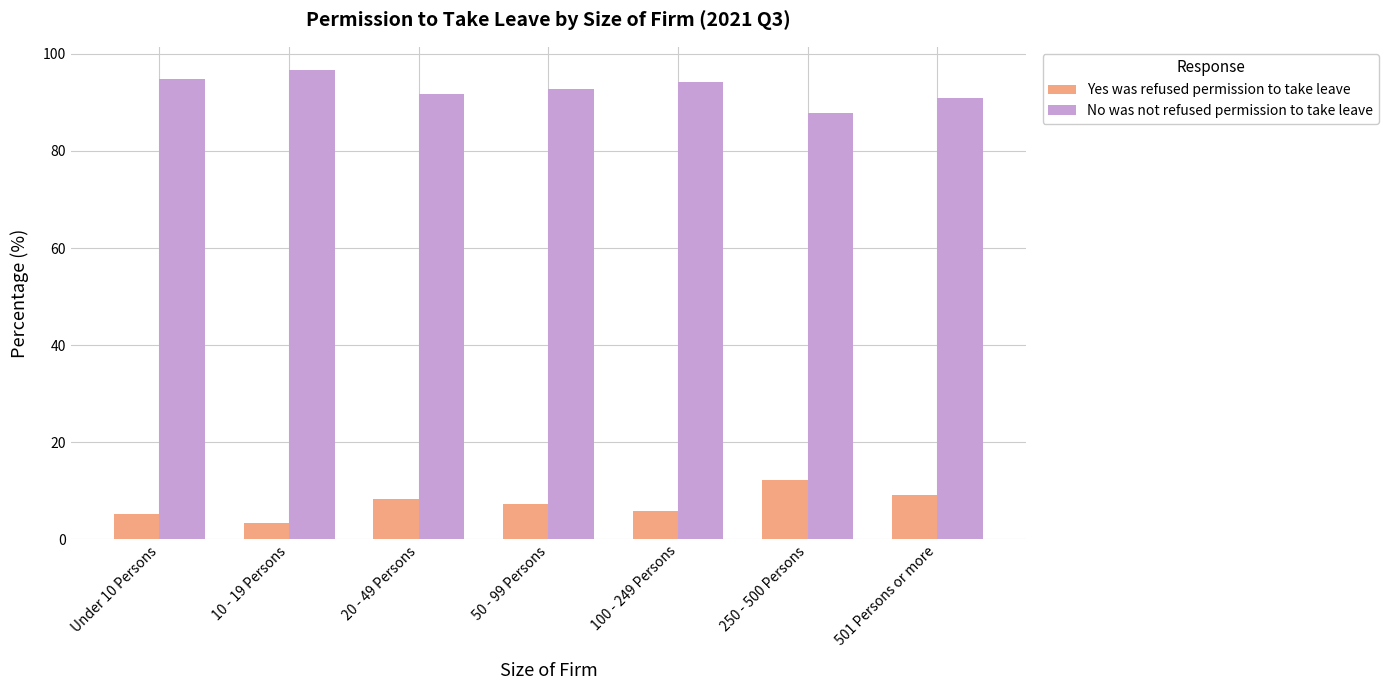

List the series in order of their peak value, highest first.

No was not refused permission to take leave, Yes was refused permission to take leave